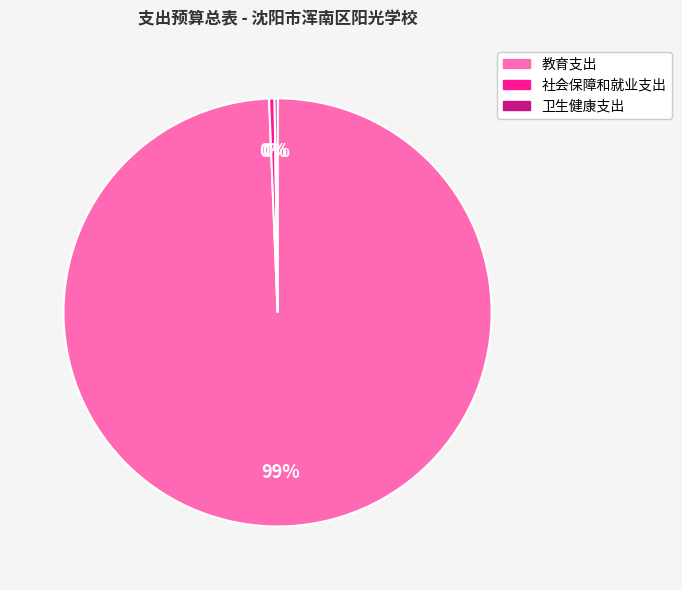

To the nearest percent, what is the average slice percentage?

33%